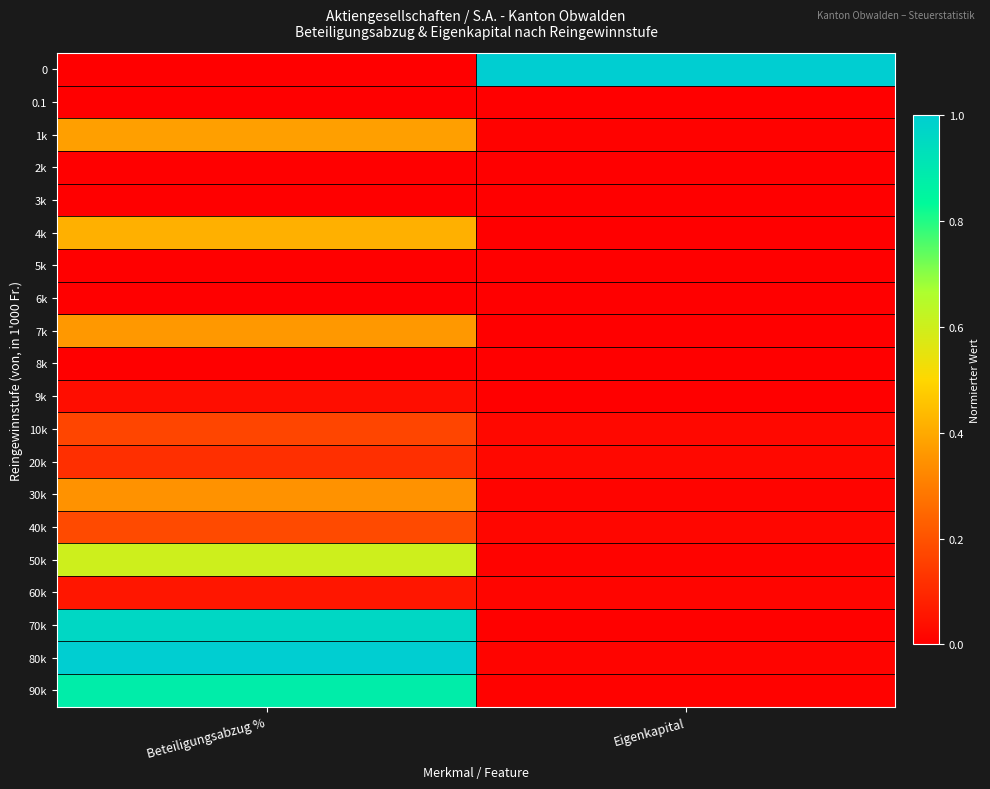

At which category is the sum across all series the highest?

Beteiligungsabzug %